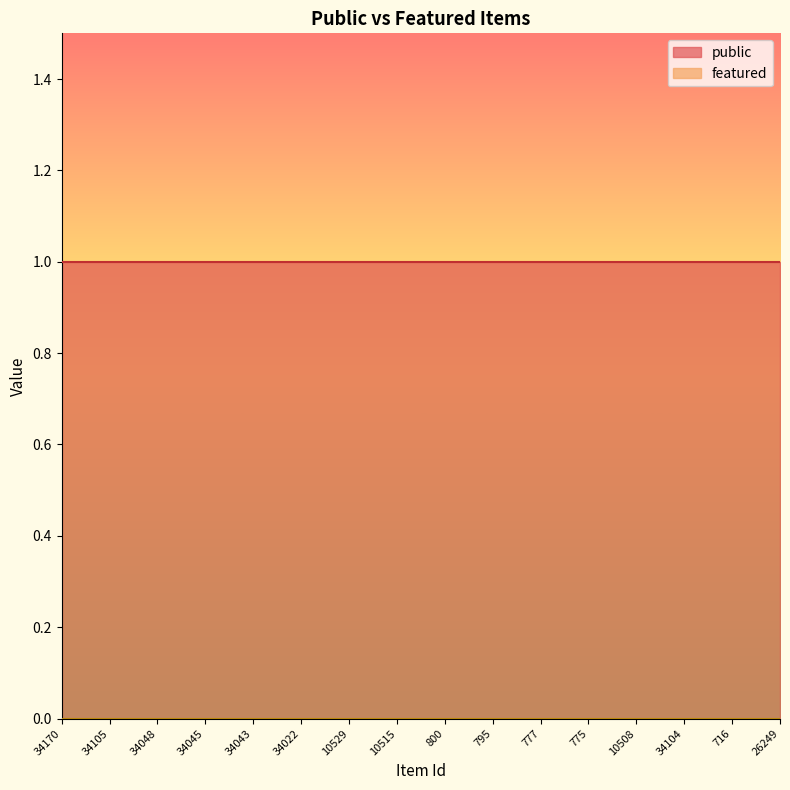

Reading left to right, what are all the values shown in this chart?

public: 1	1	1	1	1	1	1	1	1	1	1	1	1	1	1	1
featured: 0	0	0	0	0	0	0	0	0	0	0	0	0	0	0	0